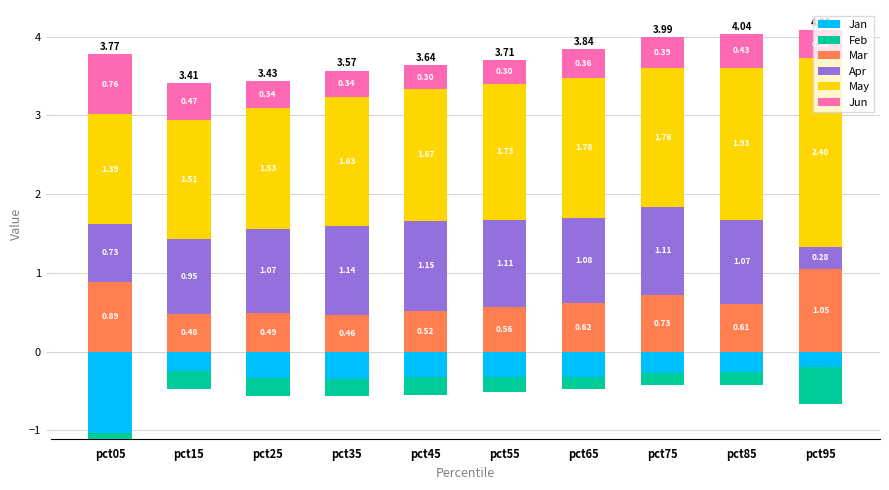

What is the maximum value shown in the chart?

2.4